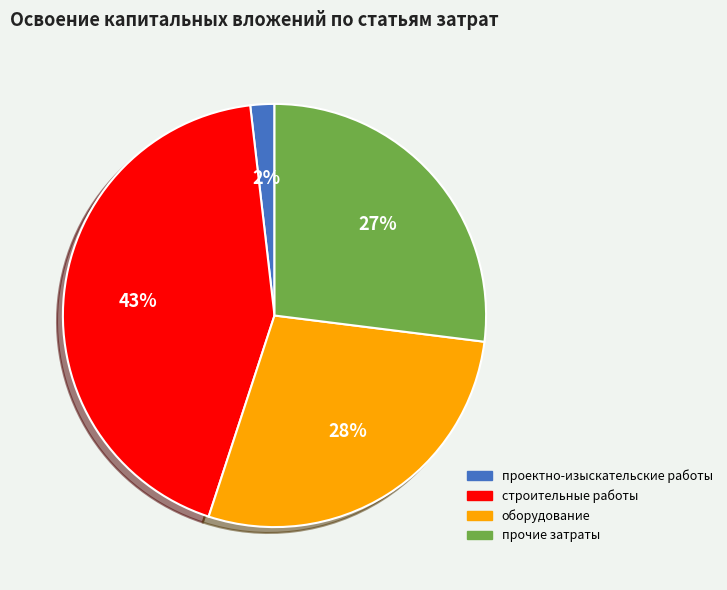

Combined, do проектно-изыскательские работы and строительные работы account for over 50%?

No